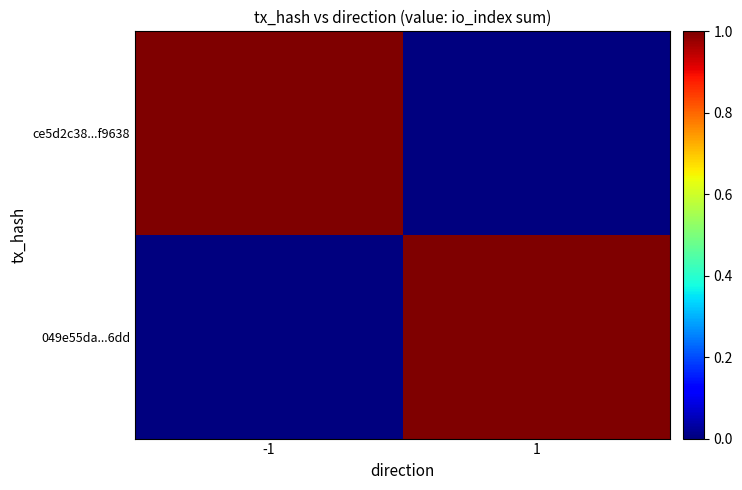

Rank the series by their maximum value, from highest to lowest.

ce5d2c38...f9638, 049e55da...6dd